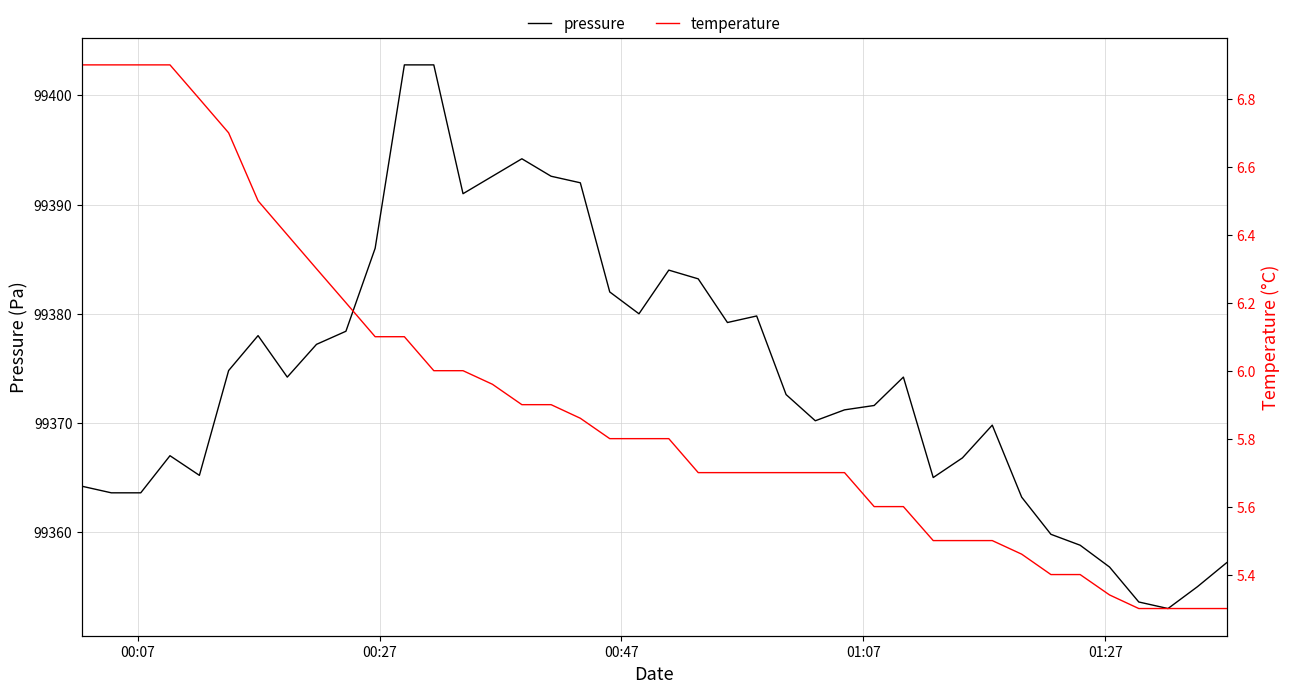

What is the highest value of the pressure series?

99402.8